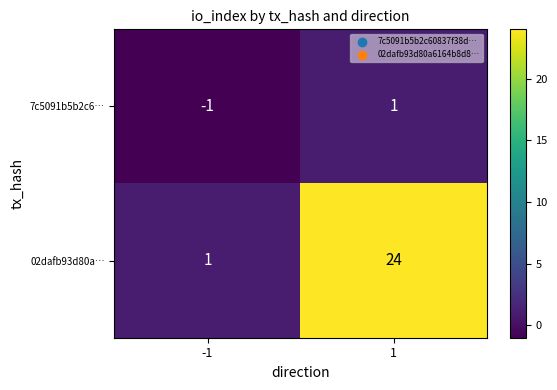

Is it true that 02dafb93d80a… equals 1 at -1?

True